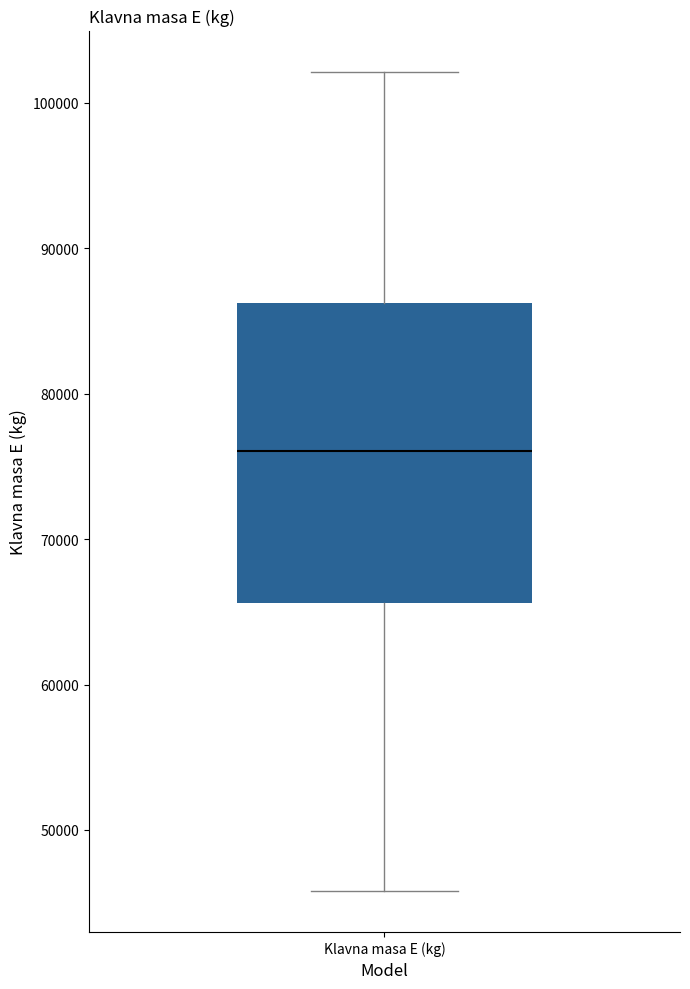

Read this box plot against the y-axis: the position of the median line, the range covered by the box, and the ends of both whiskers. The values are not printed on the chart, so give them approximately, as read against the axis.

median 76000, box 66000 to 86000, whiskers 46000 to 102000